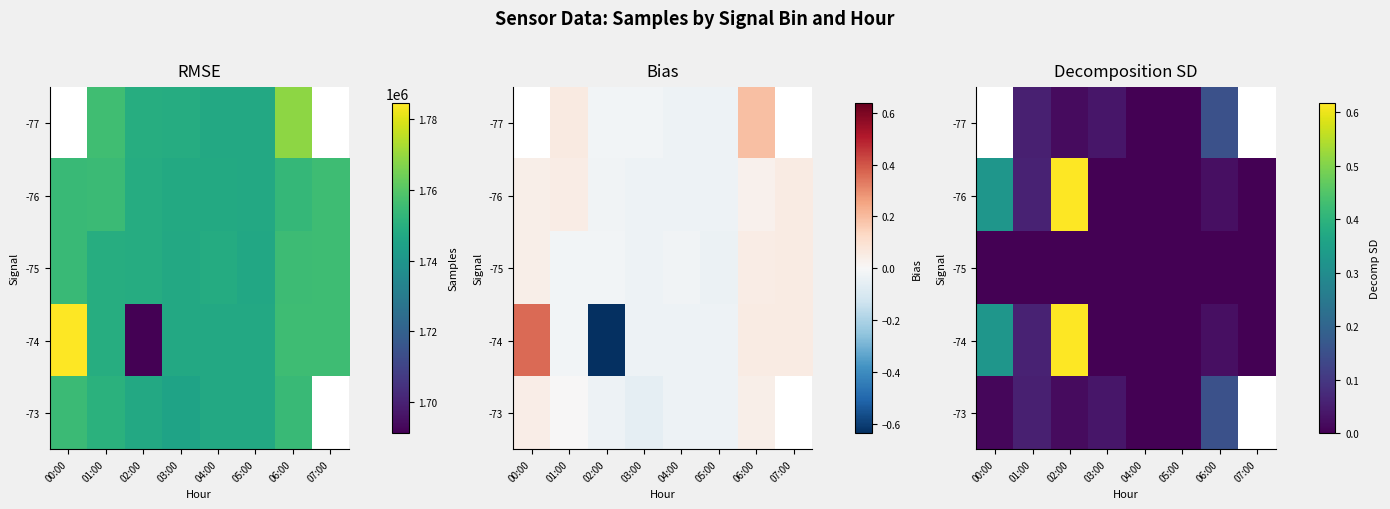

At how many categories does at least one series exceed 0?

8